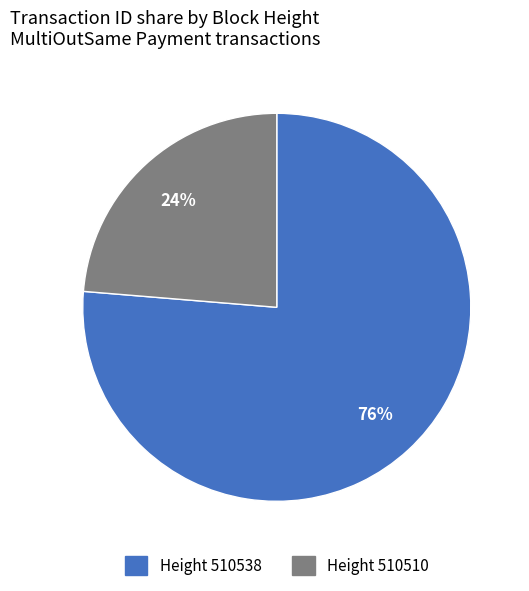

Is there a majority slice in this chart?

Yes